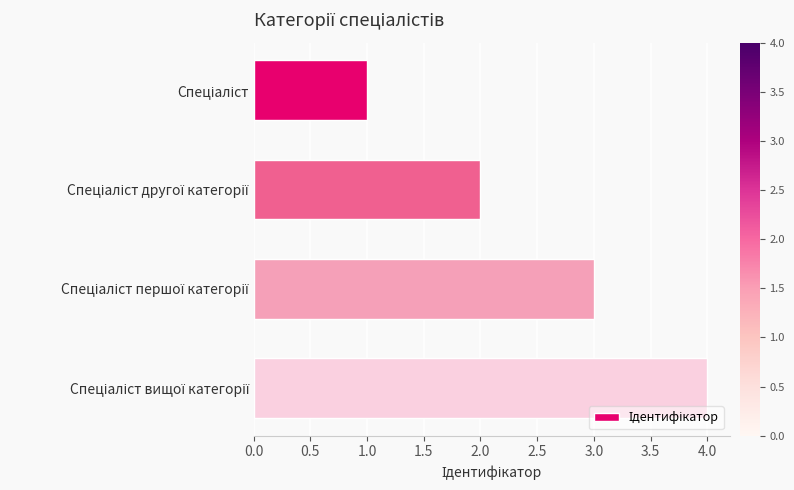

What is the difference between the maximum and minimum values?

3